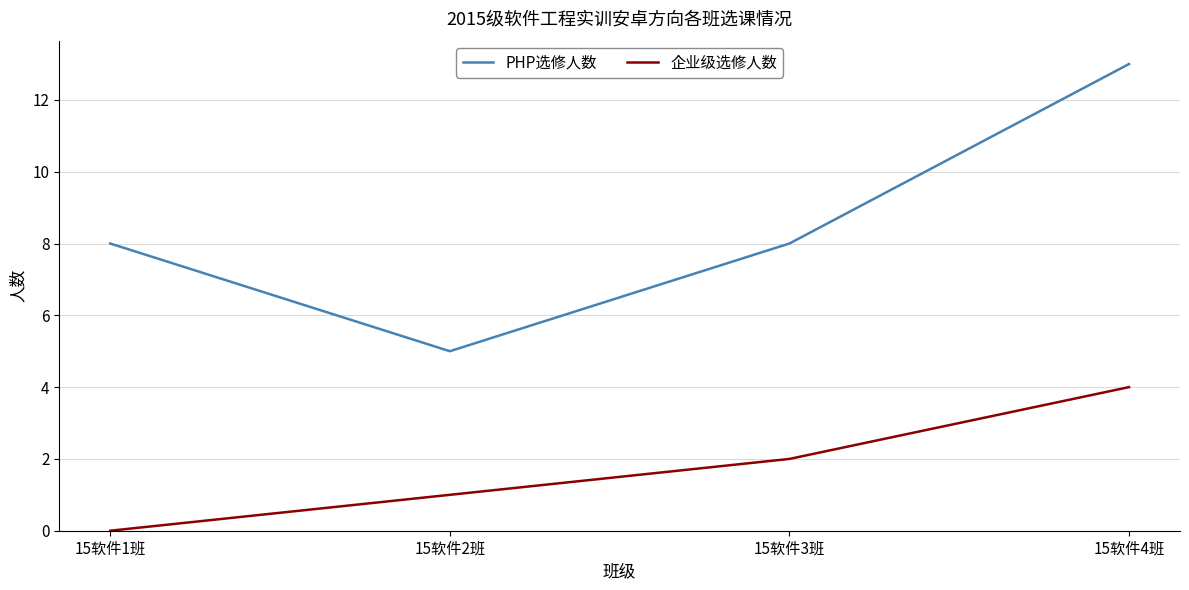

True or false: PHP选修人数 has more than 1 interior local peaks.

False